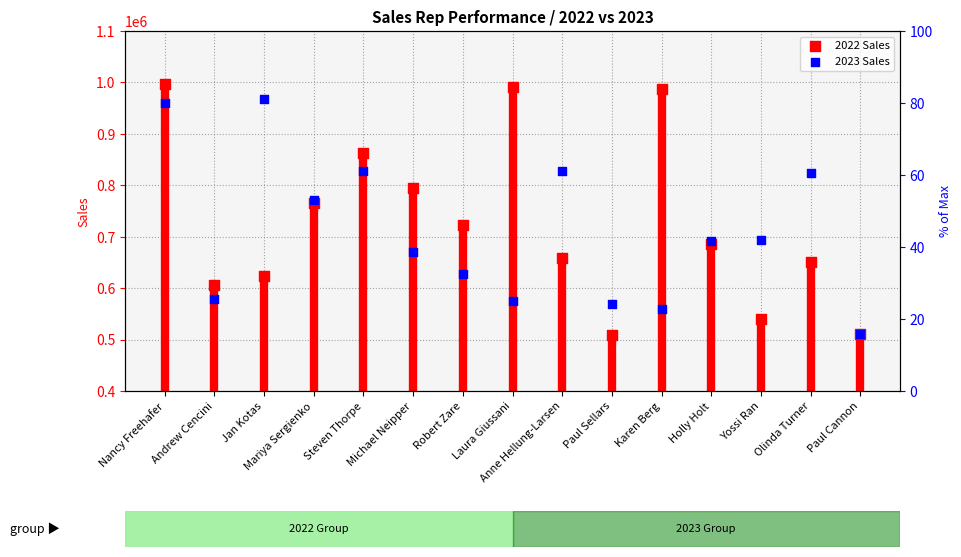

What is the total value across all series at Olinda Turner?

1473767